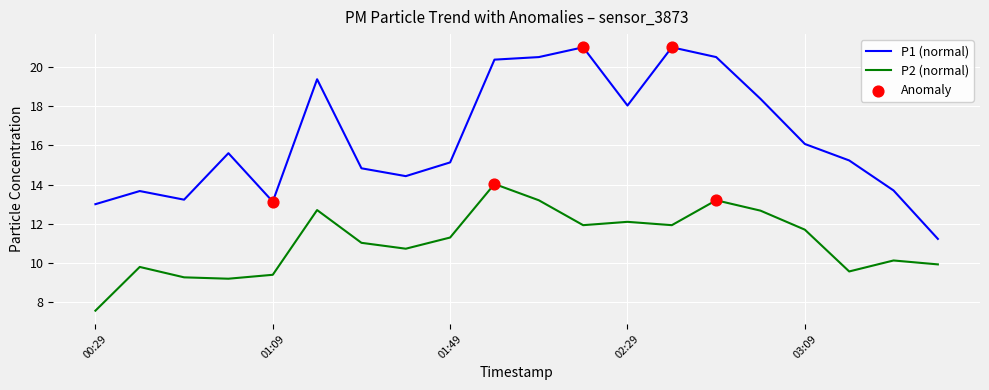

At how many categories does at least one series exceed 19?

6